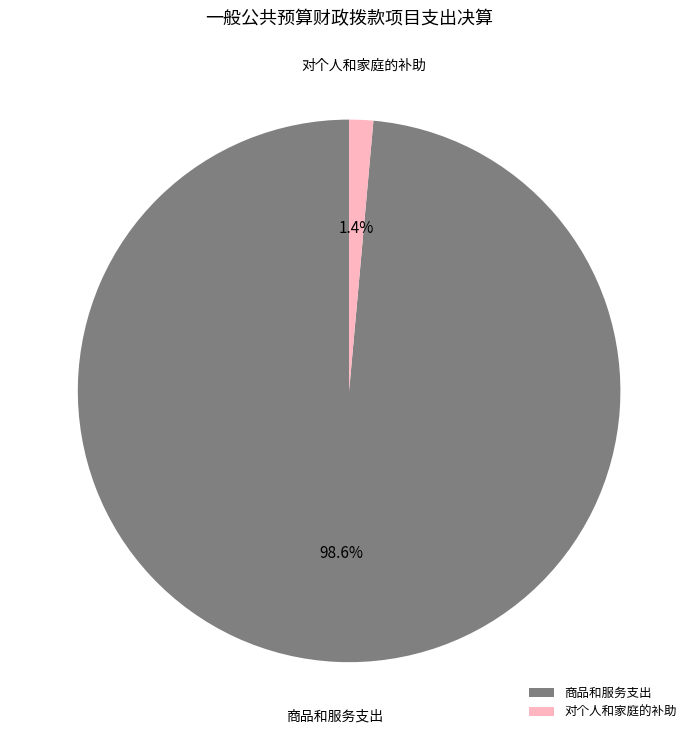

Is 商品和服务支出 the majority of the pie?

Yes